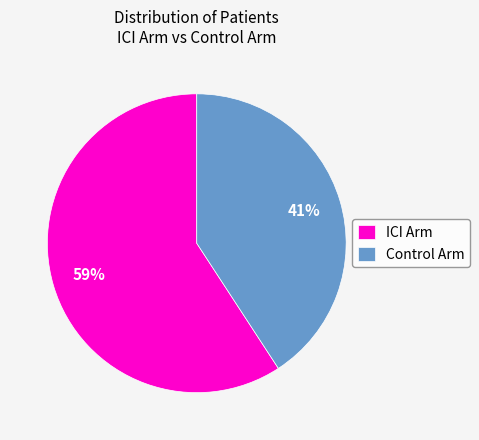

True or false: Control Arm accounts for 41% of the total.

True